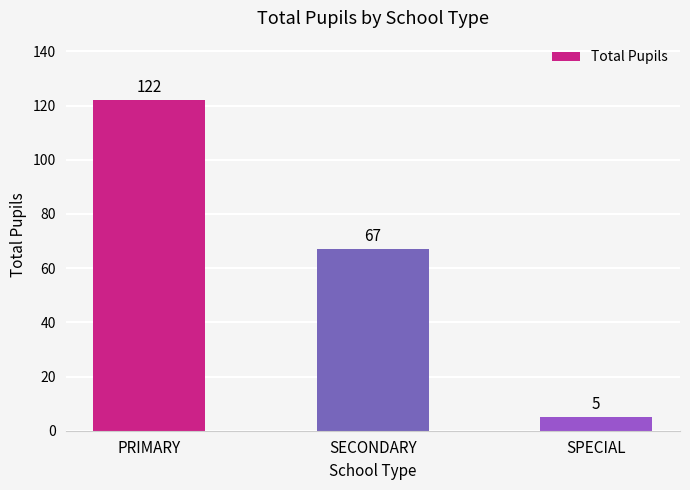

Where does the data first go above 67?

PRIMARY